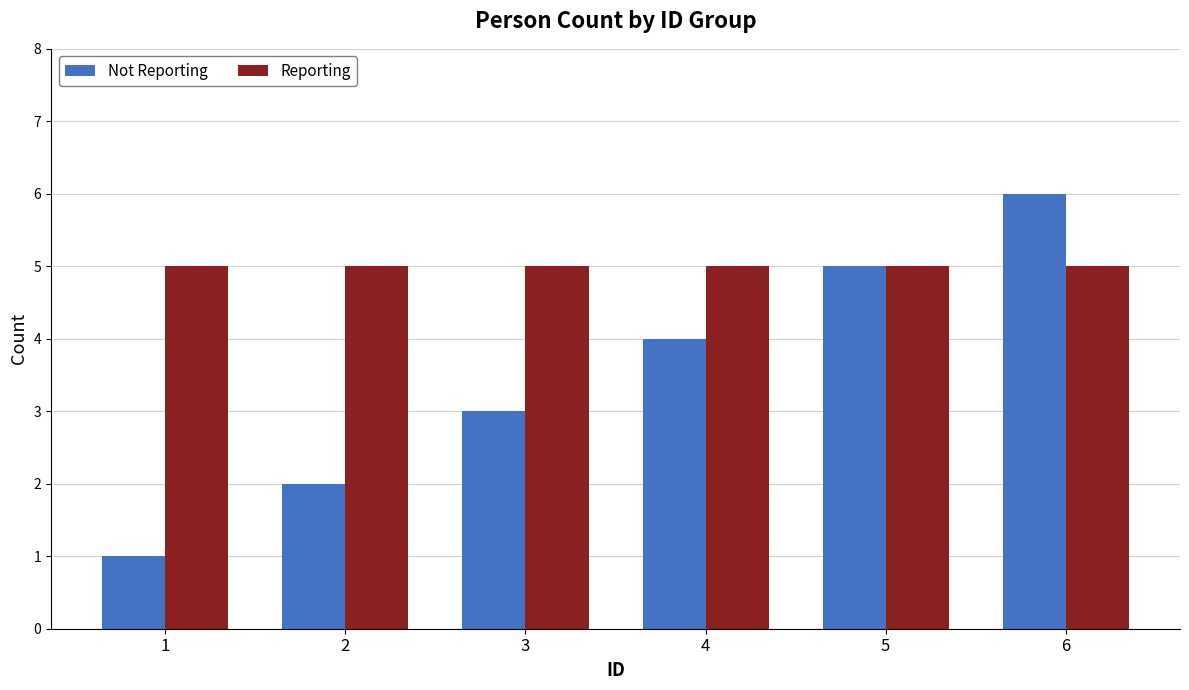

Reading right to left, what are all the values shown in this chart?

Not Reporting: 6=6	5=5	4=4	3=3	2=2	1=1
Reporting: 6=5	5=5	4=5	3=5	2=5	1=5